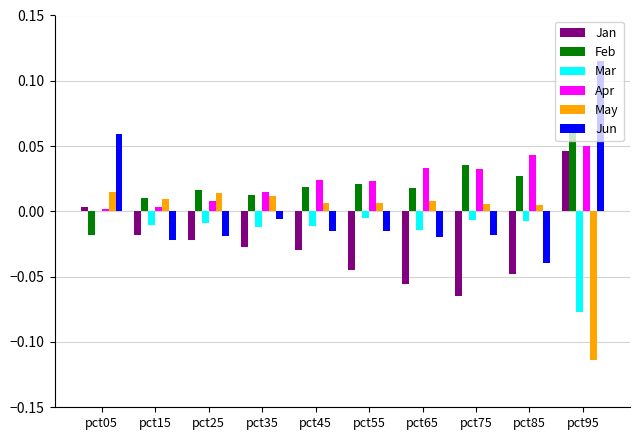

True or false: Mar has a value of -0.0 at pct85.

True